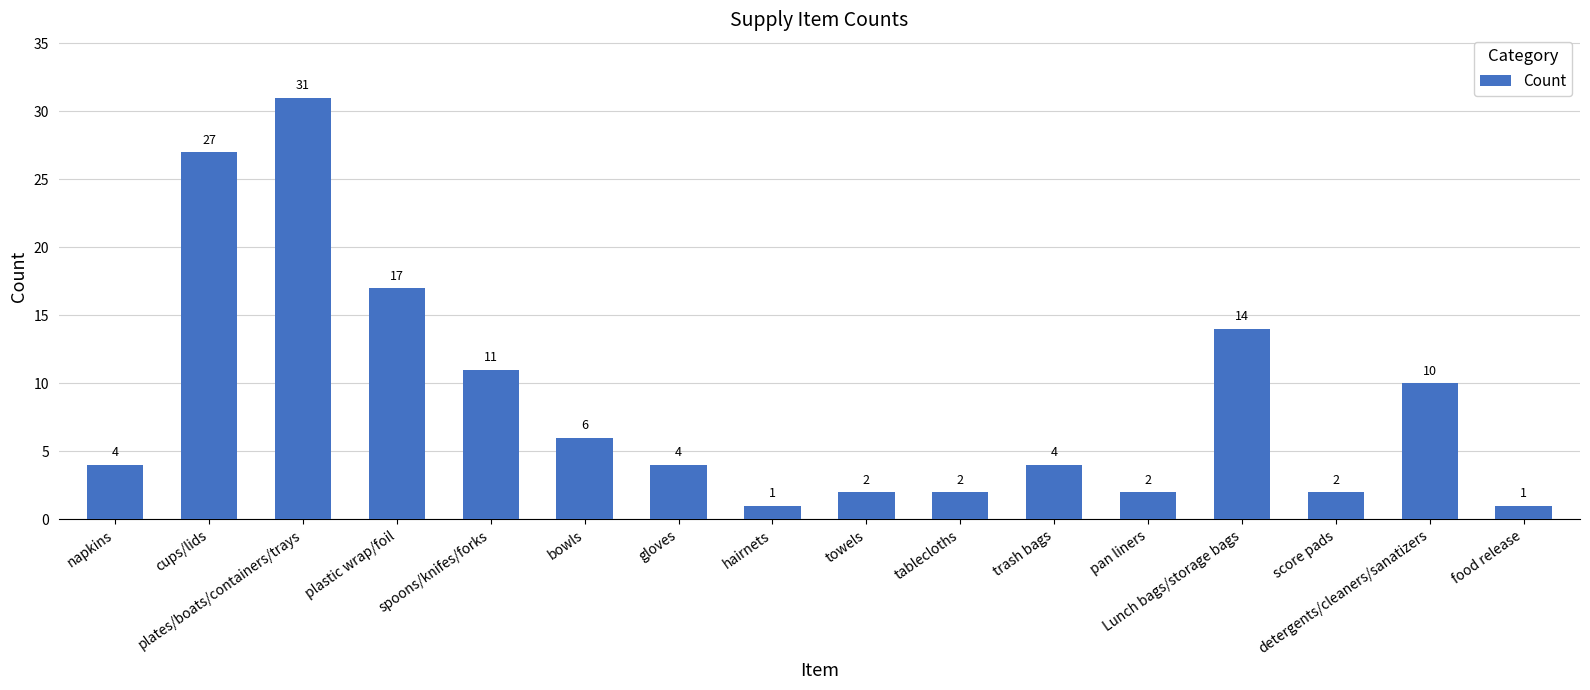

True or false: the data shows 3 at Lunch bags/storage bags.

False